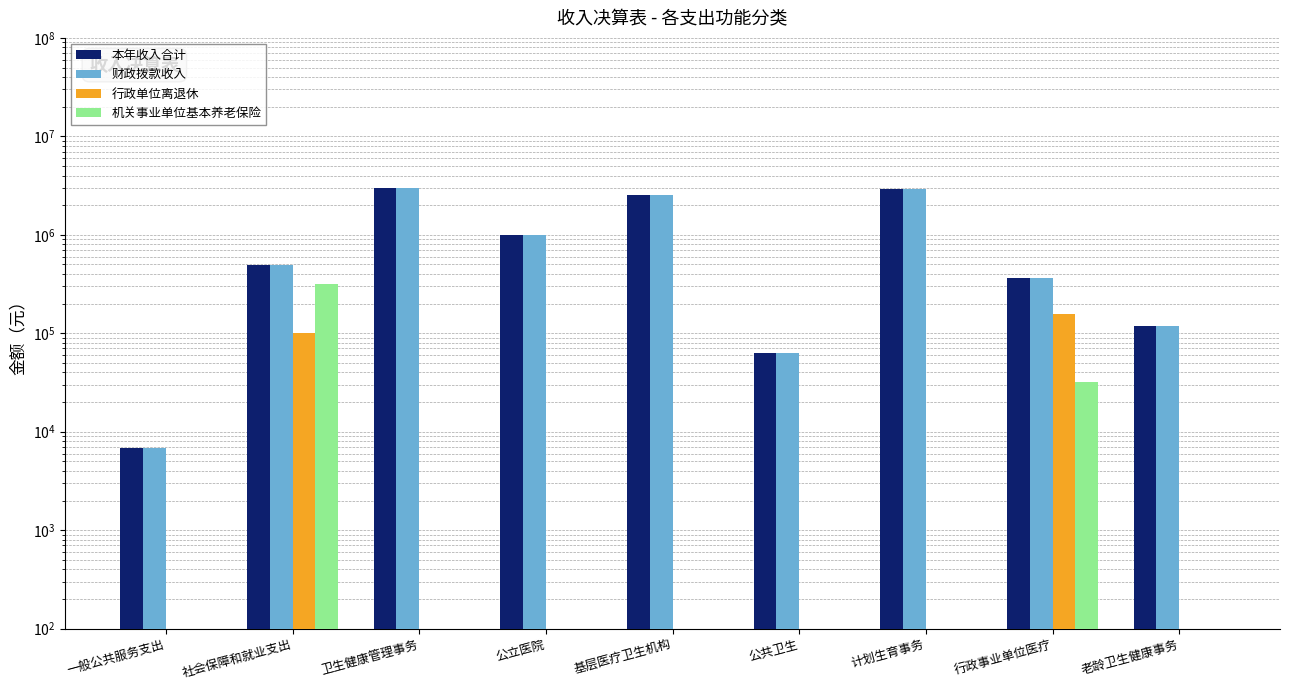

What is the sum of all 财政拨款收入 values?

10448437.5